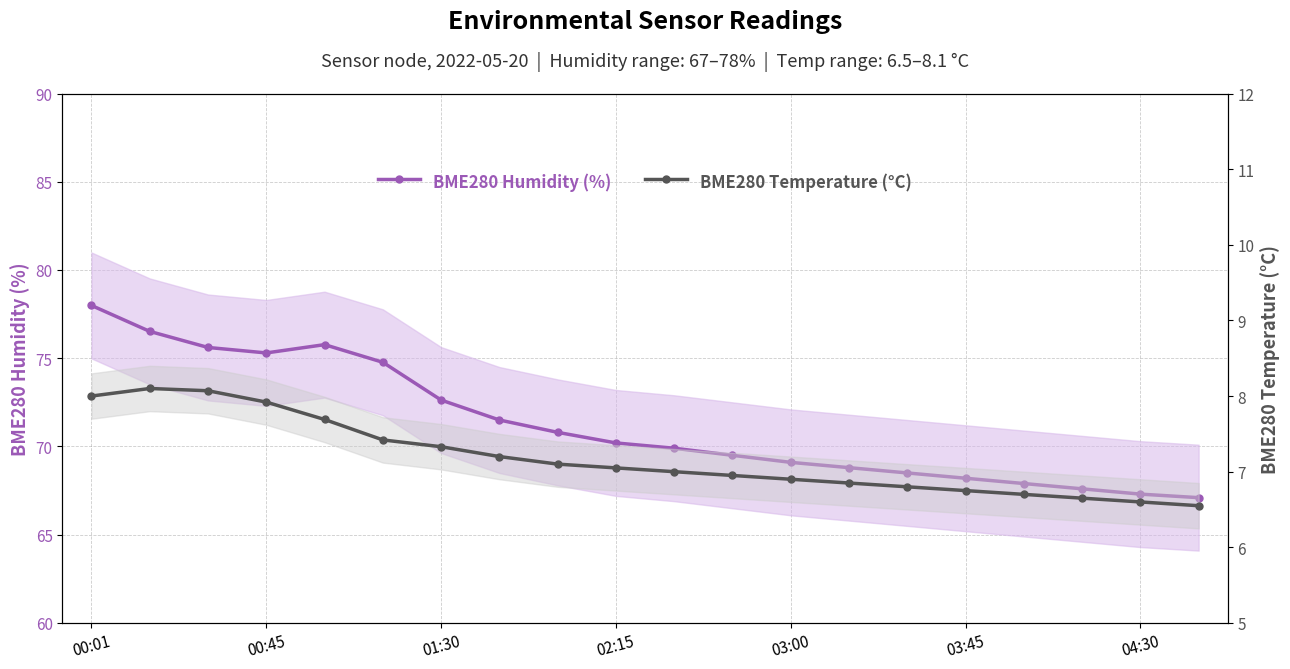

How many interior local peaks does the BME280 Temperature (°C) series have?

1